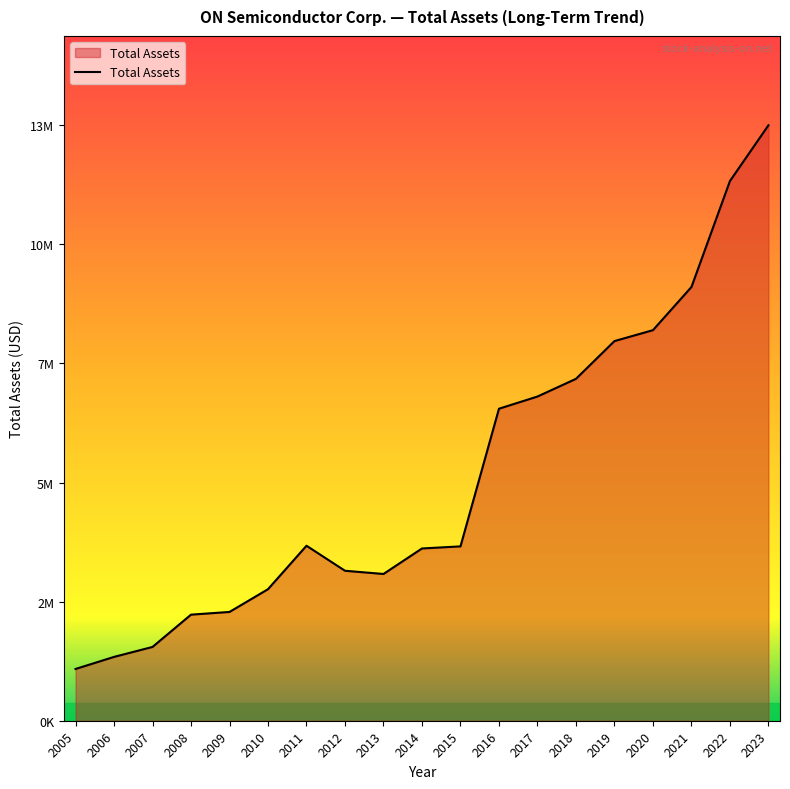

Where is the first local maximum?

2011